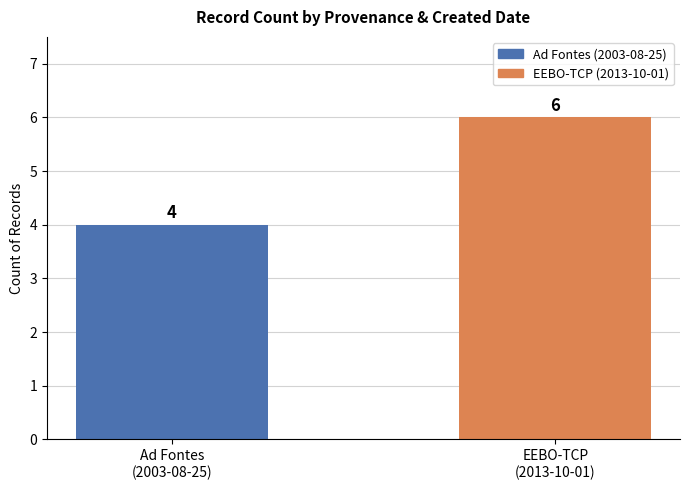

Reading right to left, extract all data points from this chart.

EEBO-TCP
(2013-10-01)=6	Ad Fontes
(2003-08-25)=4